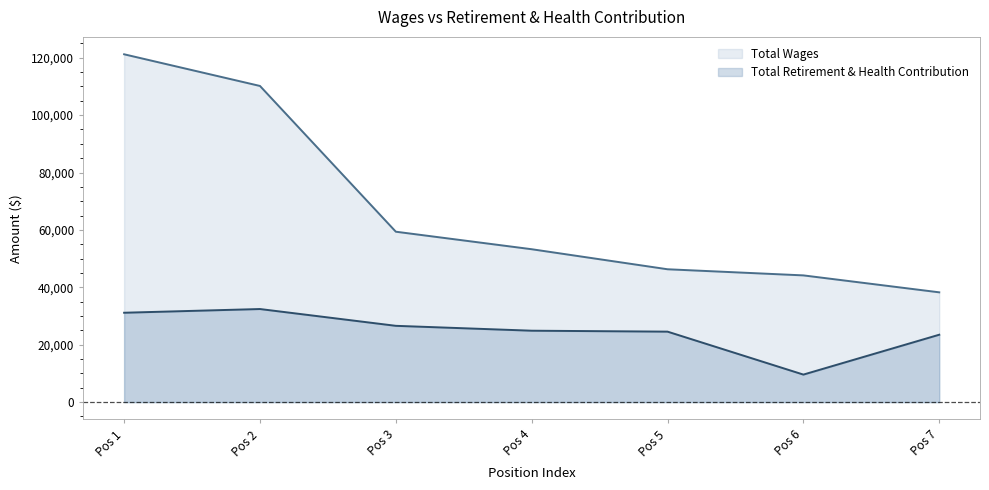

Between Pos 2 and Pos 3, which series saw the biggest shift?

Total Wages